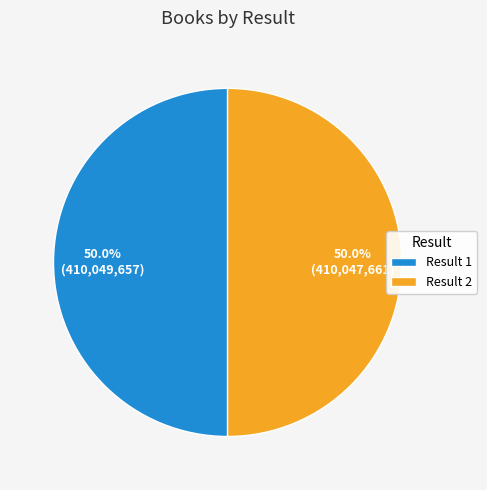

Approximately how many times larger is the value at Result 1 compared to Result 2?

1.0